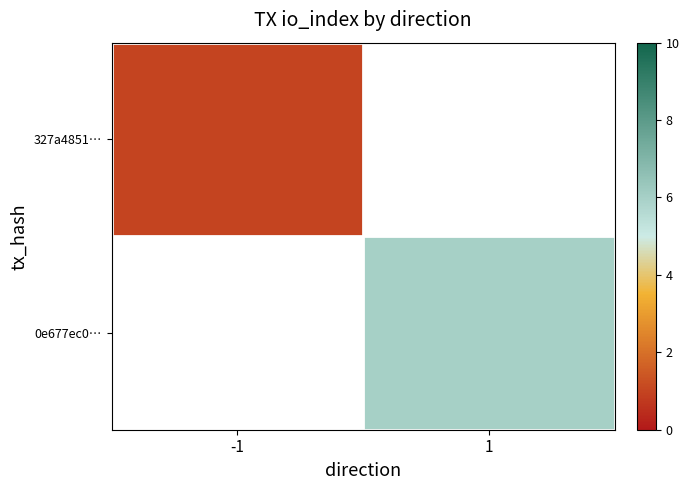

Which label corresponds to the smallest value in the chart?

-1